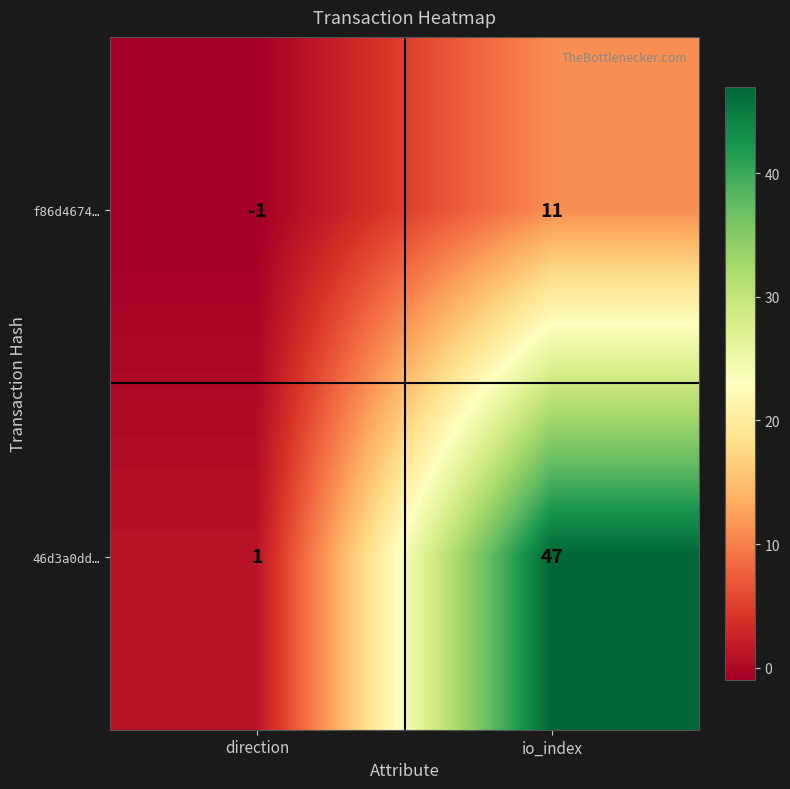

Count the number of data series in this chart.

2